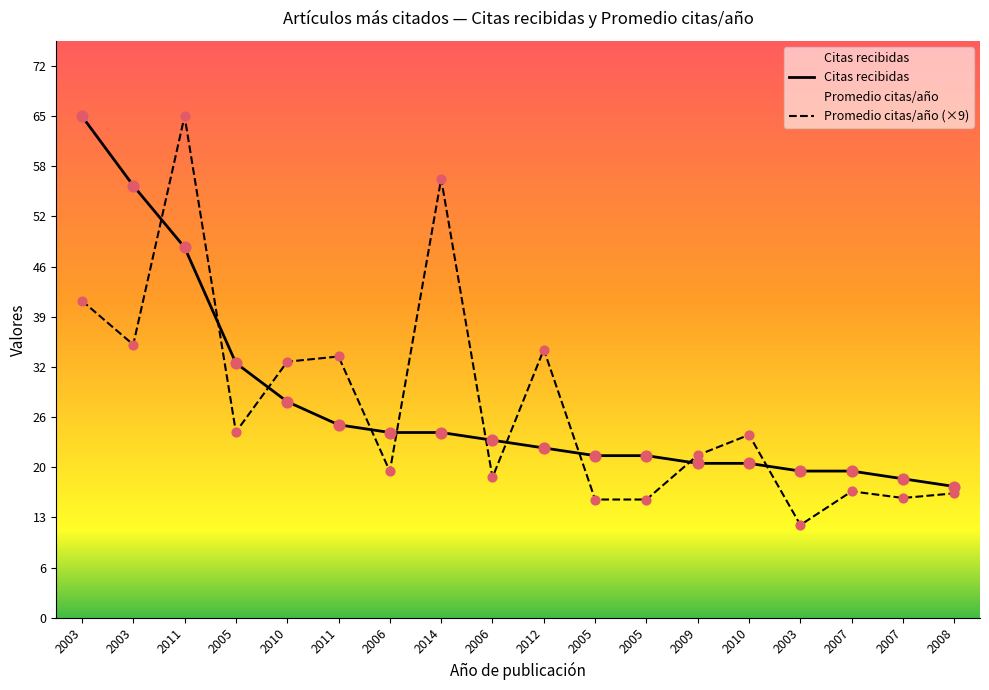

At which category is the sum across all series the highest?

2011